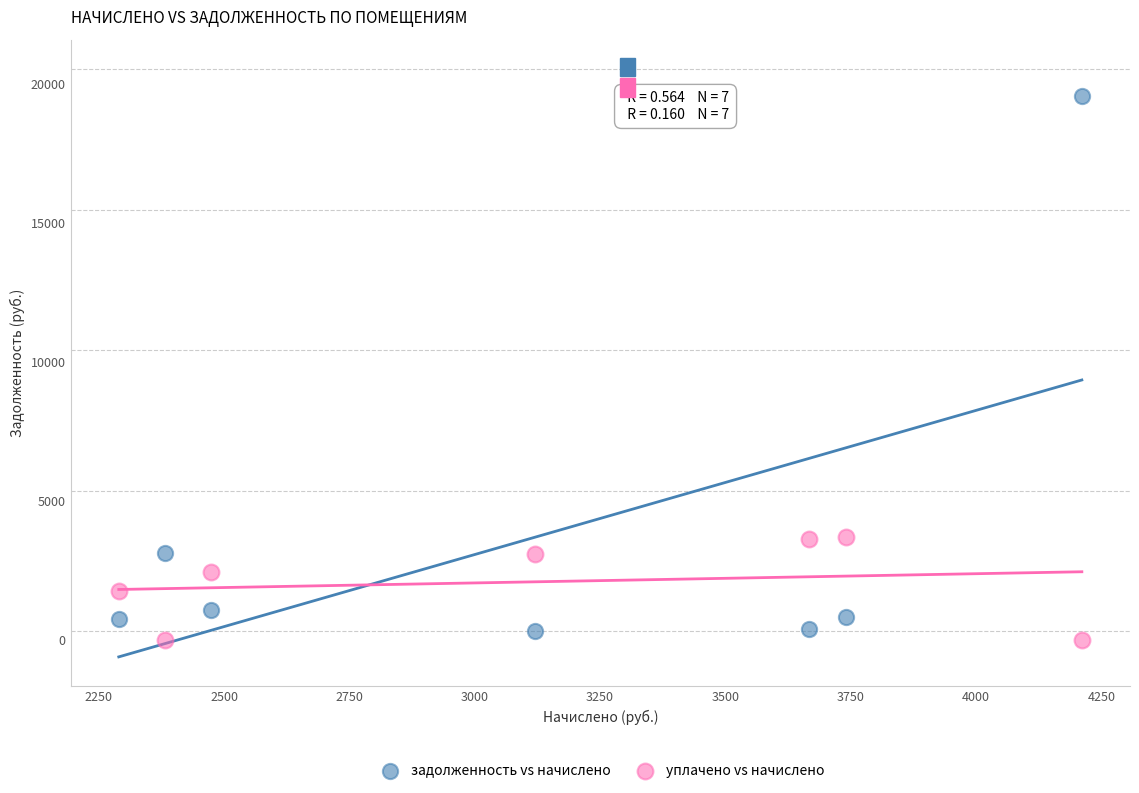

What are all the series names shown in the legend?

задолженность vs начислено, уплачено vs начислено